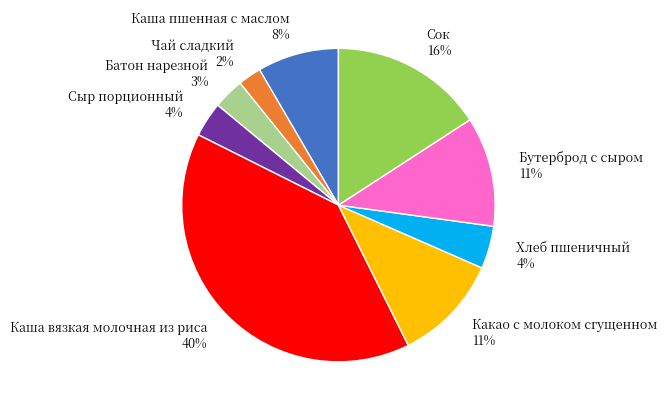

Is there any slice that represents more than half of the pie?

No